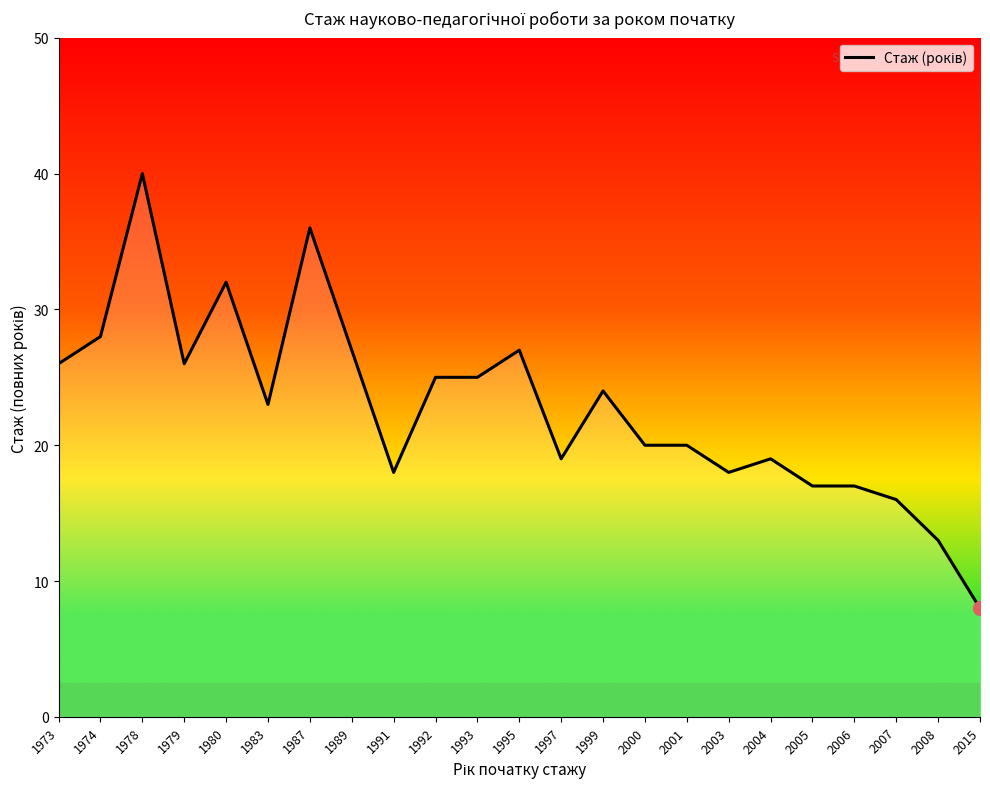

What is the difference between the values at 1992 and 1980?

7